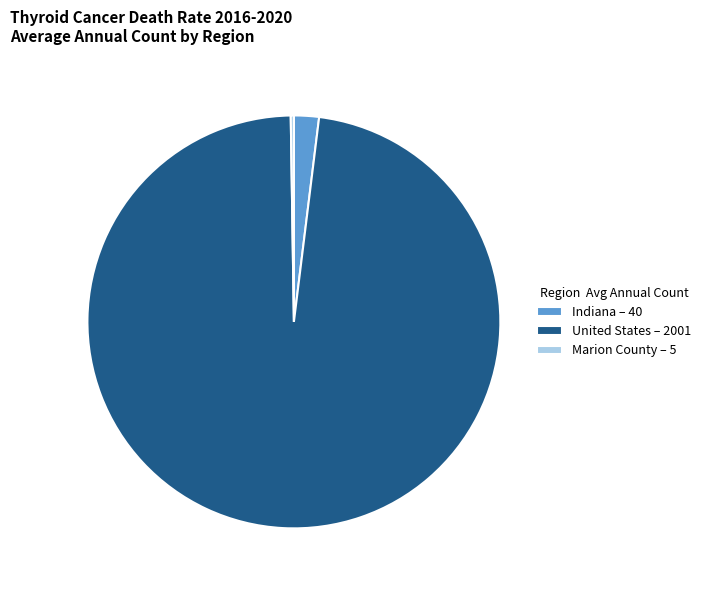

True or false: Indiana accounts for 2% of the total.

True